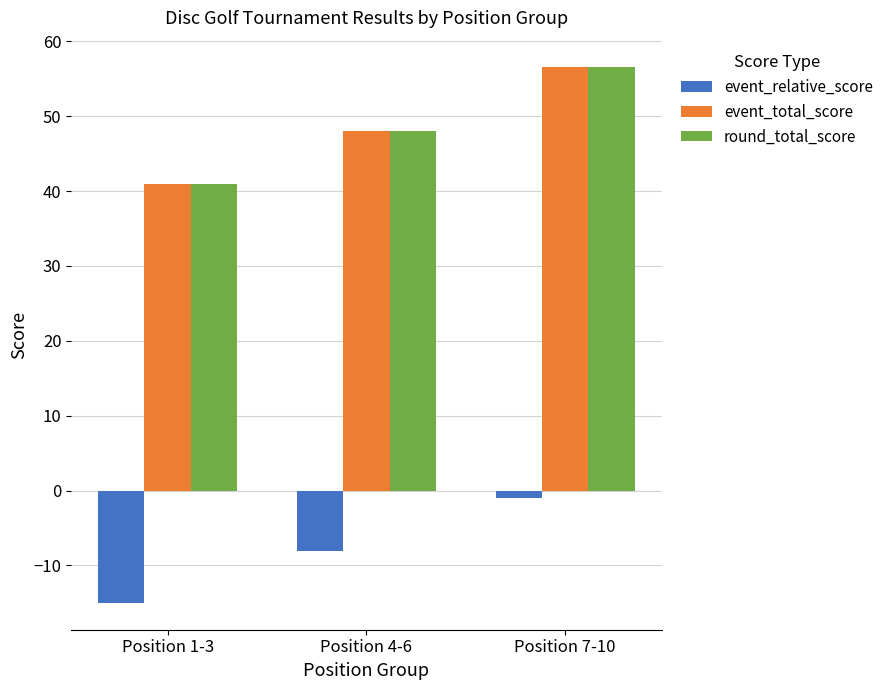

At which label is round_total_score closest to 48?

Position 4-6